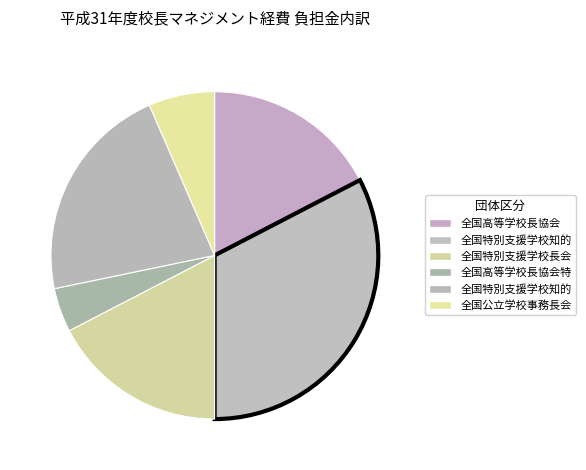

Count the number of slices in the pie.

6